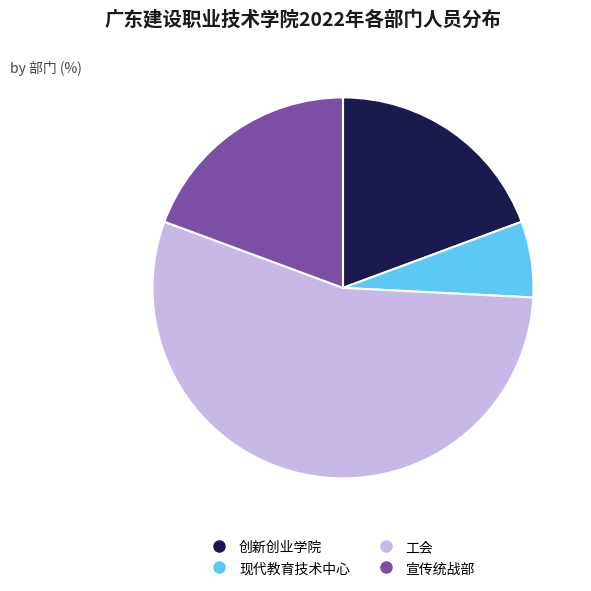

Which has a higher value, 现代教育技术中心 or 创新创业学院?

创新创业学院